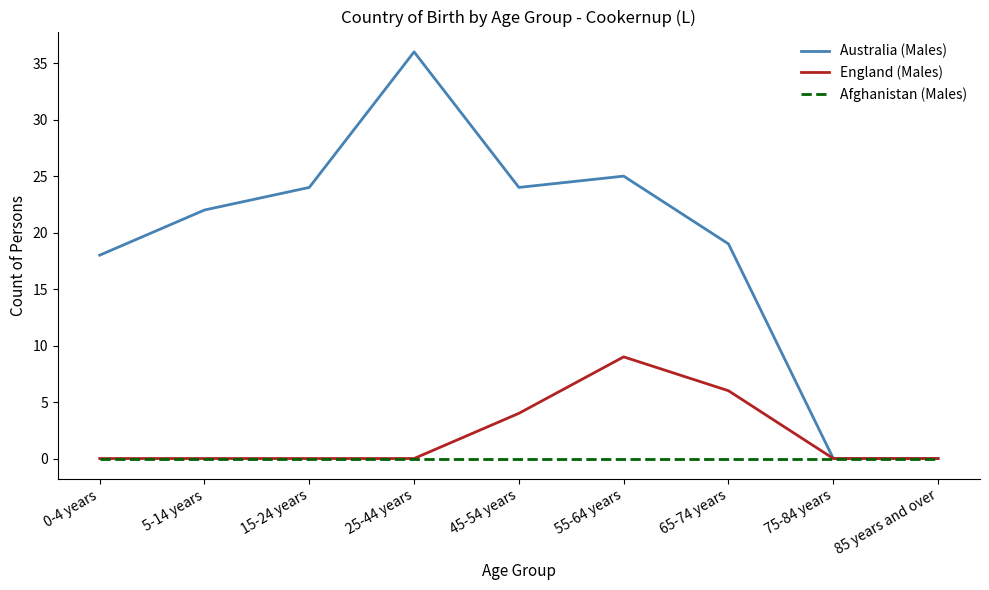

What is the maximum value for Australia (Males)?

36